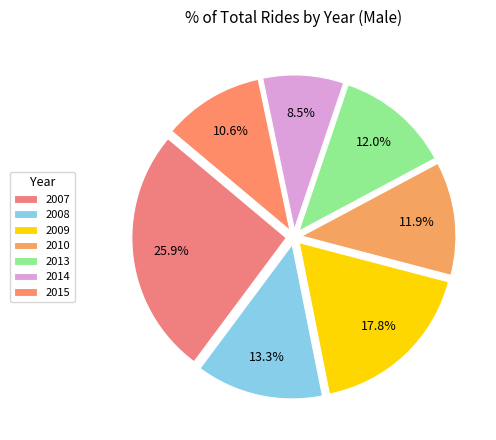

How many slices are in this pie chart?

7